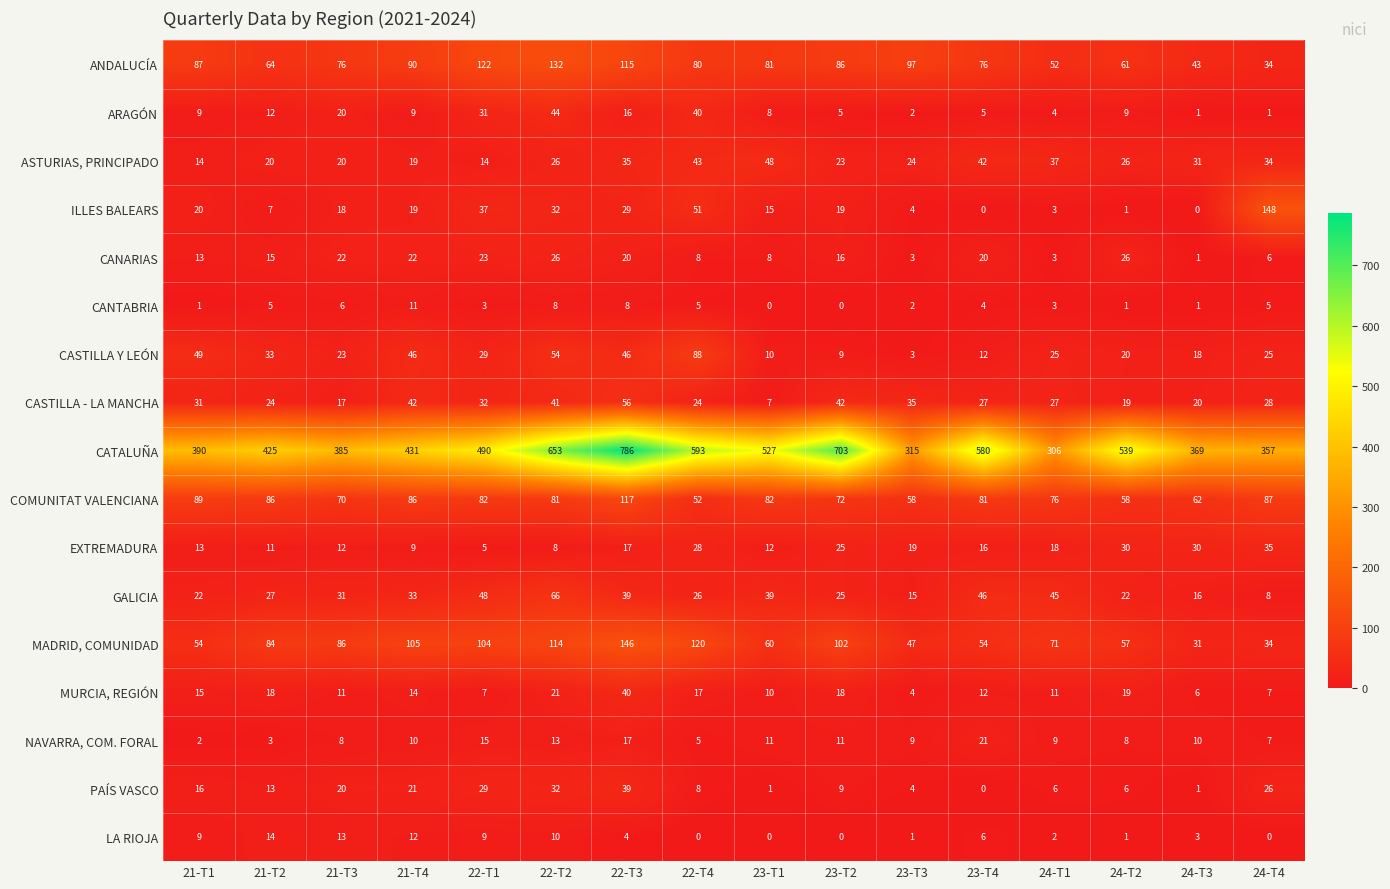

What is the maximum value shown in the chart?

786